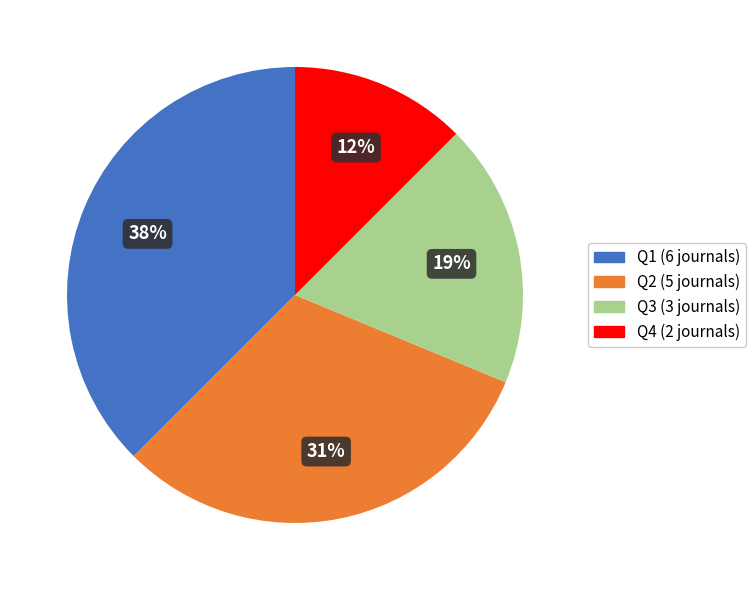

Count the number of slices in the pie.

4